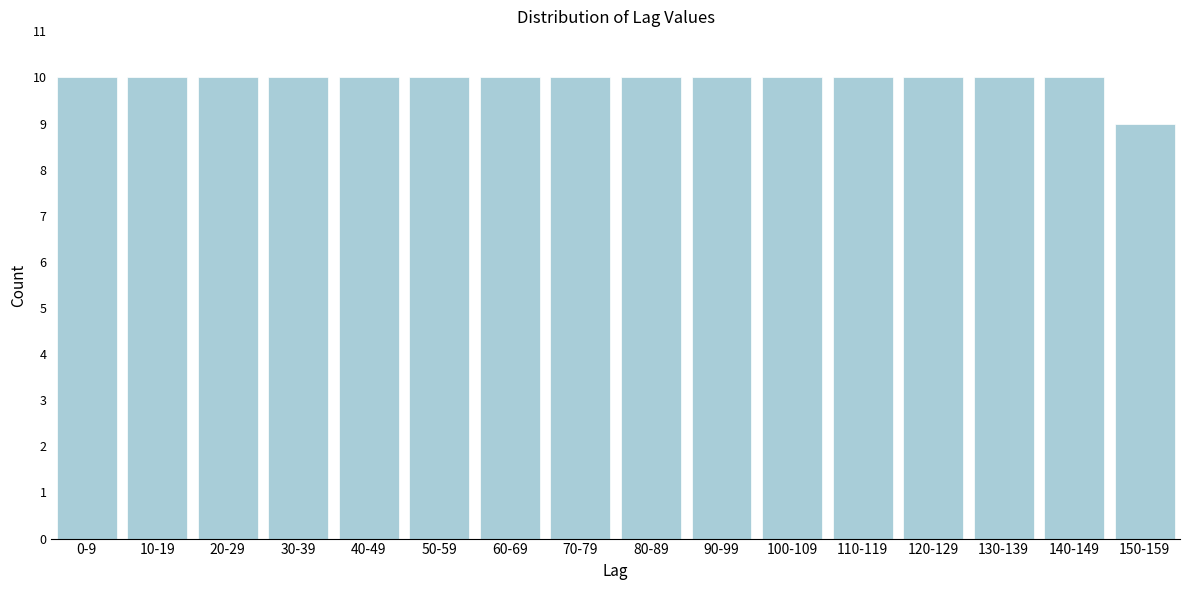

Reading left to right, what are all the values shown in this chart?

10	10	10	10	10	10	10	10	10	10	10	10	10	10	10	9